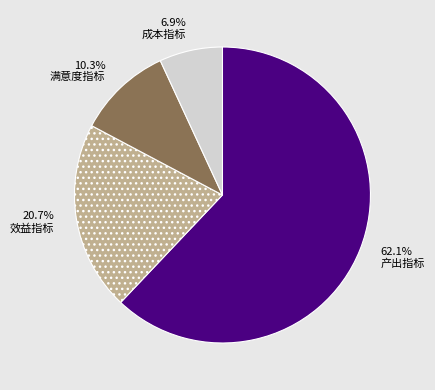

Which has a higher value, 产出指标 or 成本指标?

产出指标